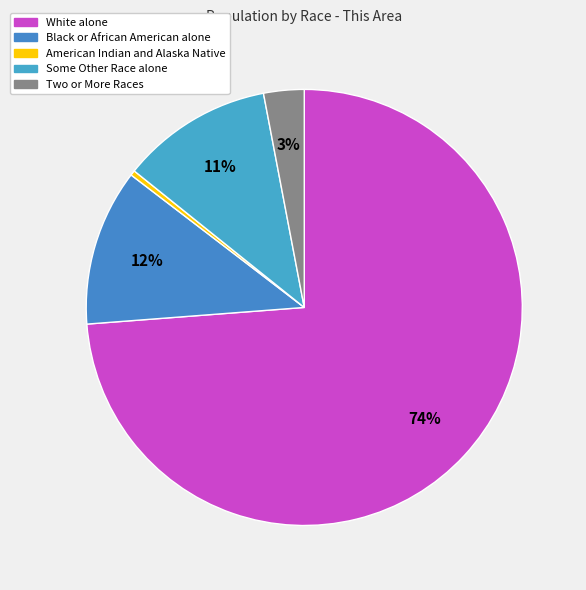

Count the number of slices in the pie.

5